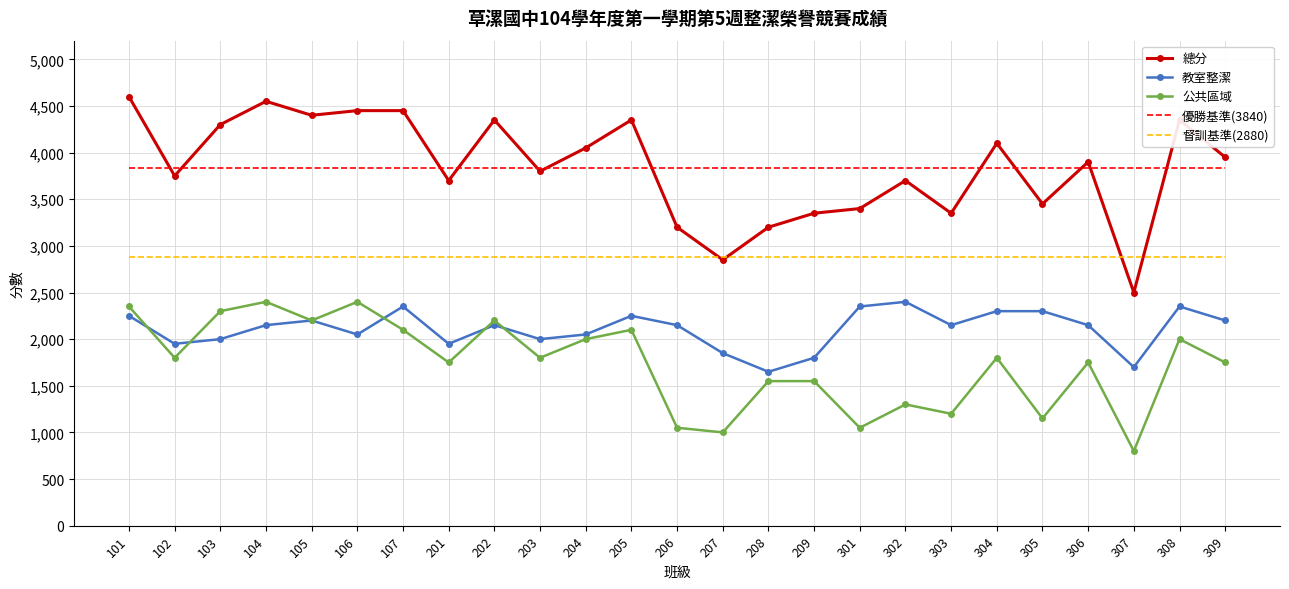

What is the sum of the 公共區域 values at 203 and 303?

3000